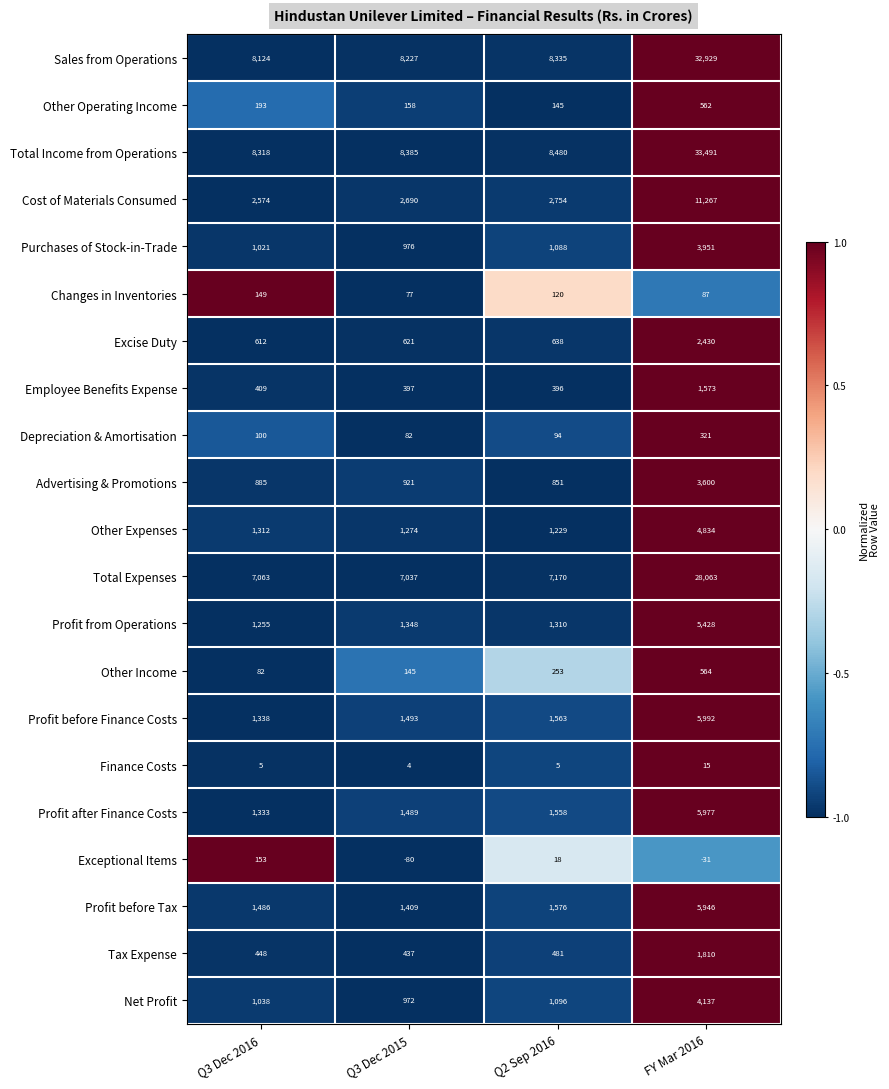

Between Q2 Sep 2016 and FY Mar 2016, which series saw the biggest shift?

Total Income from Operations